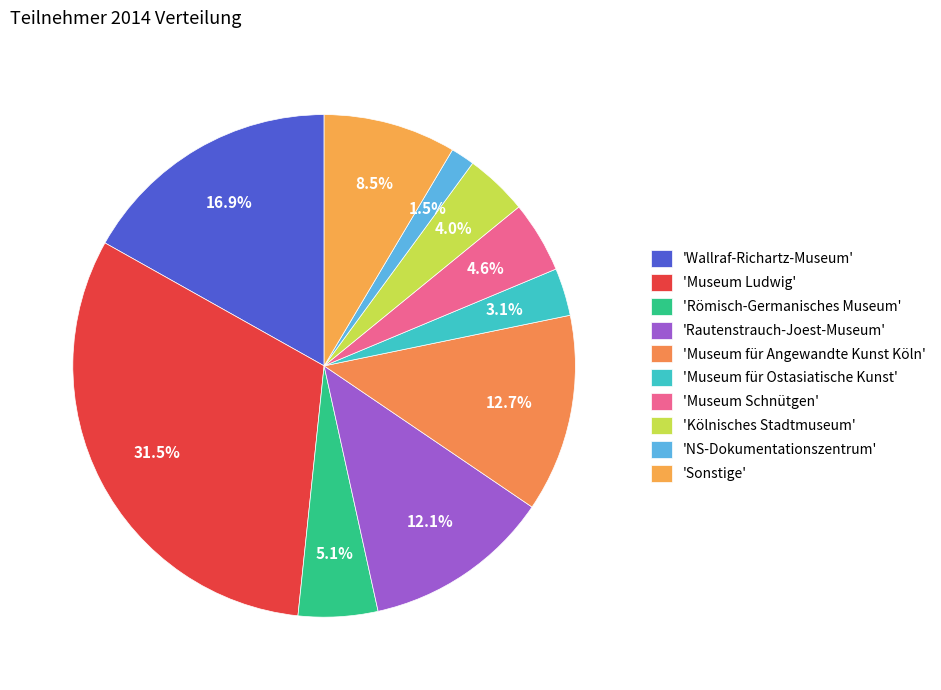

What is the largest slice in the pie chart?

Museum Ludwig